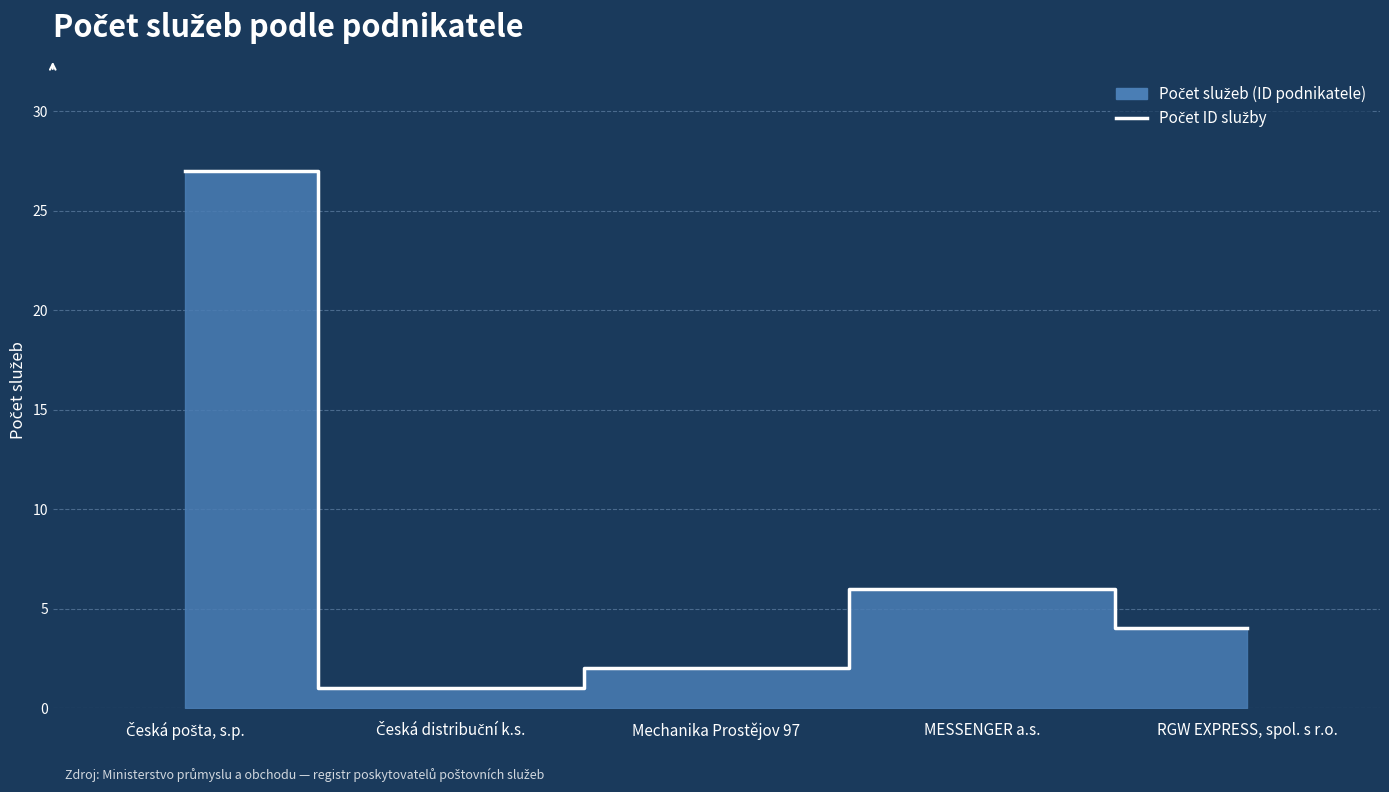

Reading left to right, list all the values displayed in this chart.

Česká pošta, s.p.=27	Česká distribuční k.s.=1	Mechanika Prostějov 97=2	MESSENGER a.s.=6	RGW EXPRESS, spol. s r.o.=4